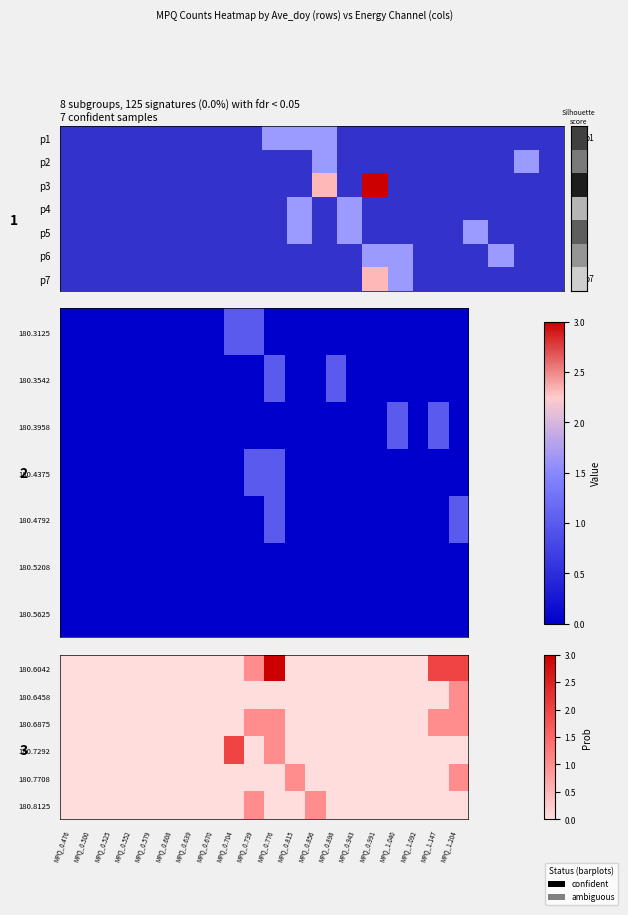

How many distinct data groups are displayed?

7